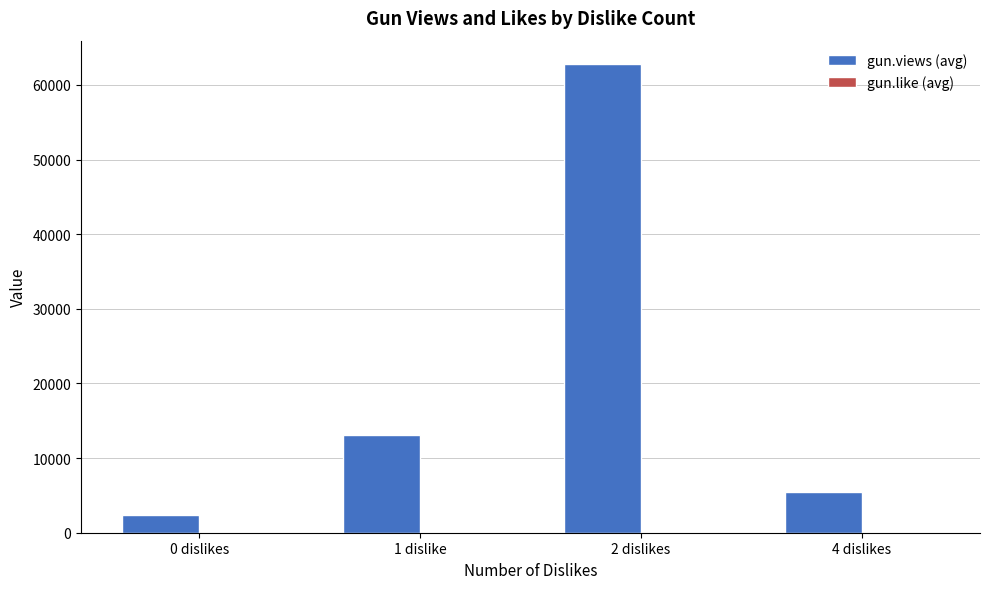

Between 0 dislikes and 1 dislike, which series saw the biggest shift?

gun.views (avg)